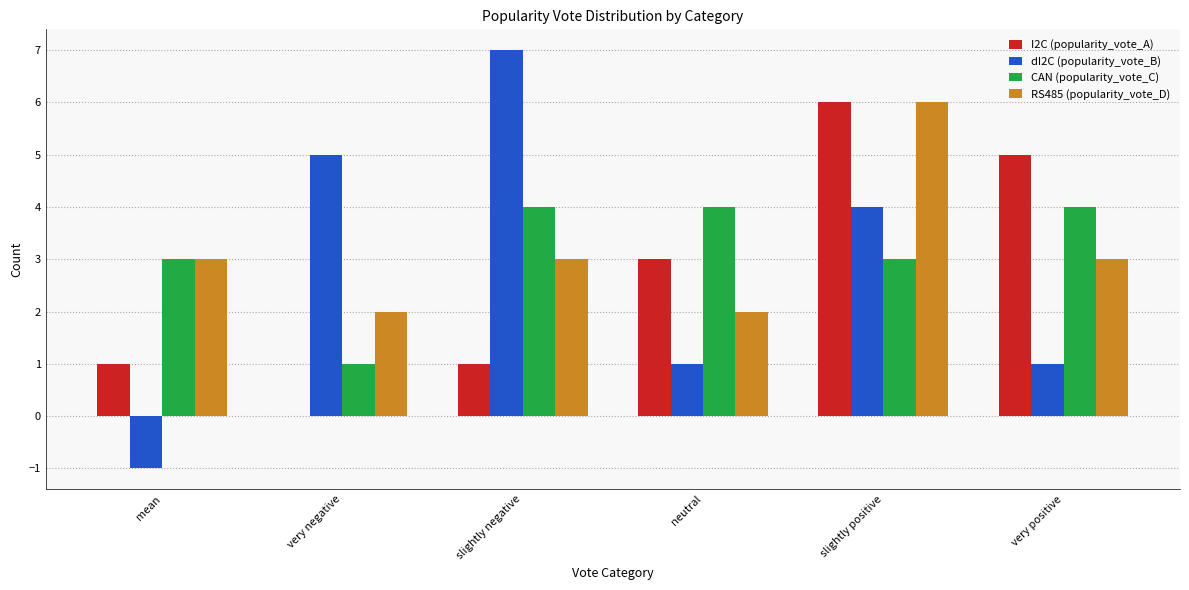

How many distinct data groups are displayed?

4